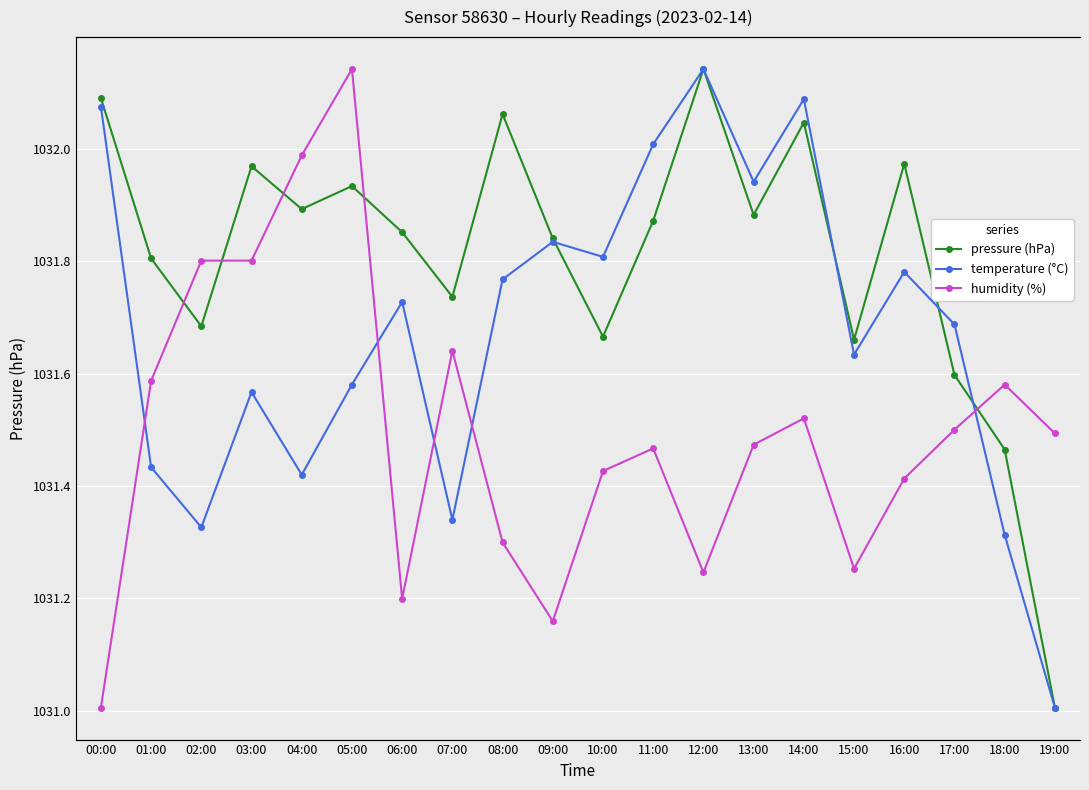

True or false: temperature (°C) and pressure (hPa) cross at least once.

False